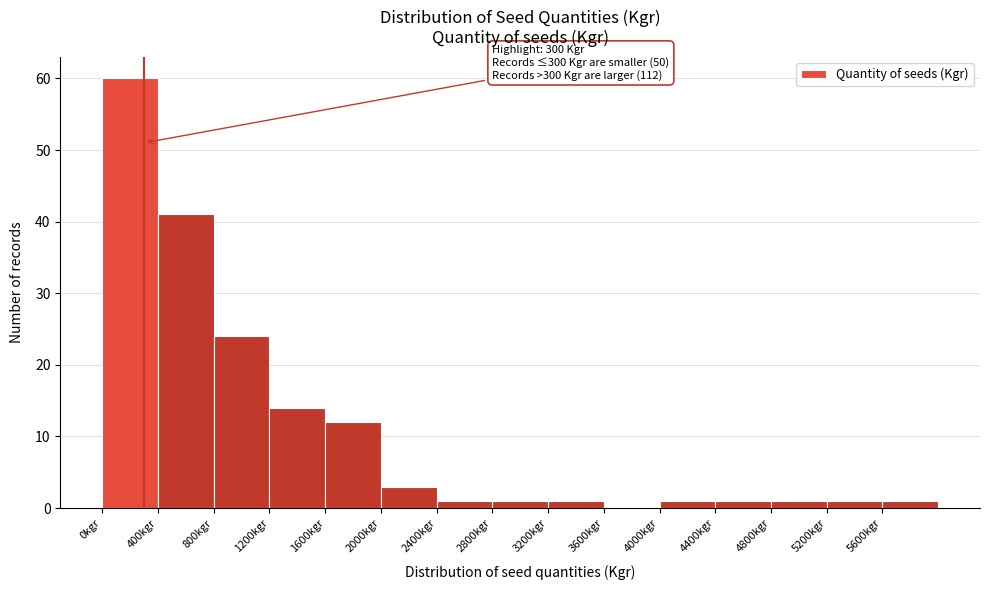

Which range on the x-axis has the tallest bar?

0 to 400